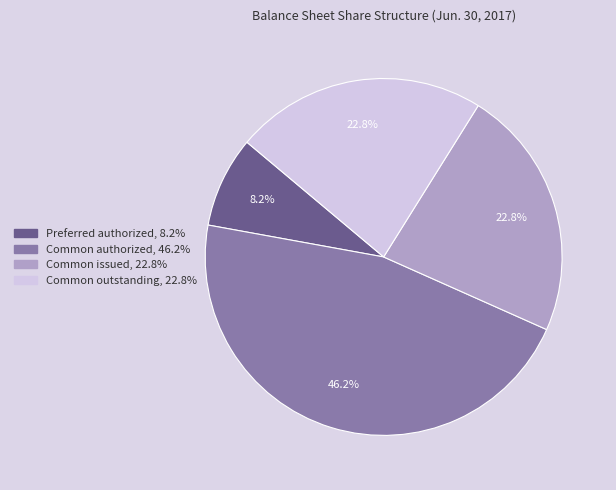

Is there a majority slice in this chart?

No